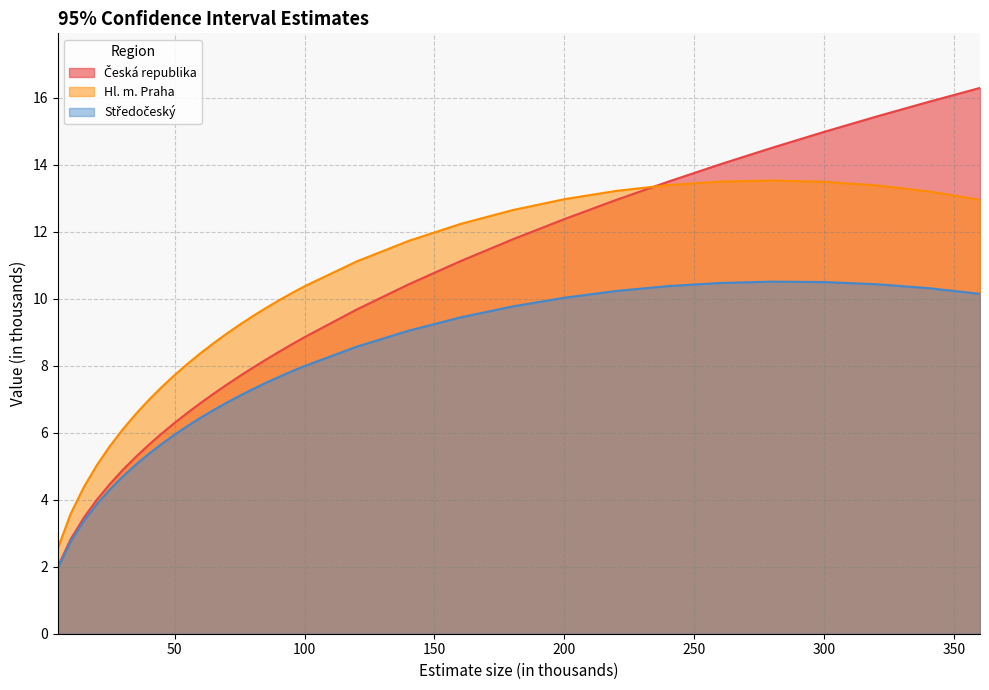

What is the greatest value displayed?

16.3